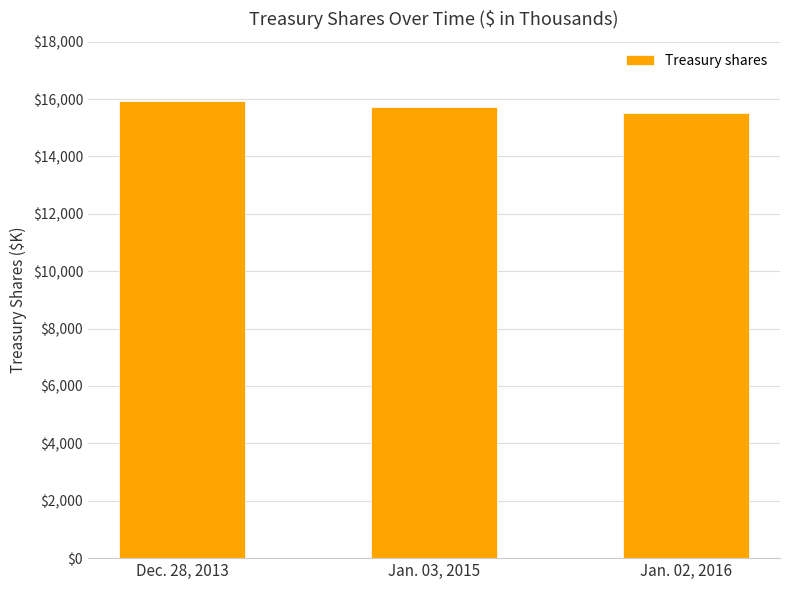

Rank the categories by value from lowest to highest.

Jan. 02, 2016, Jan. 03, 2015, Dec. 28, 2013